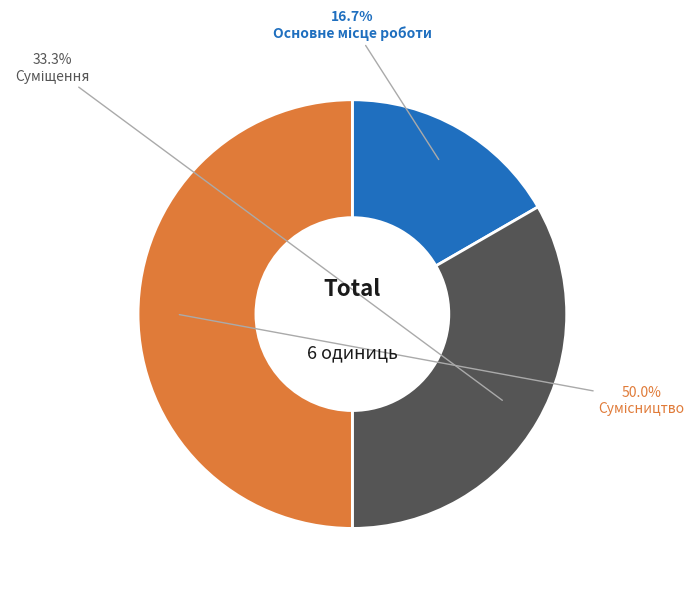

How many slices are in this pie chart?

3